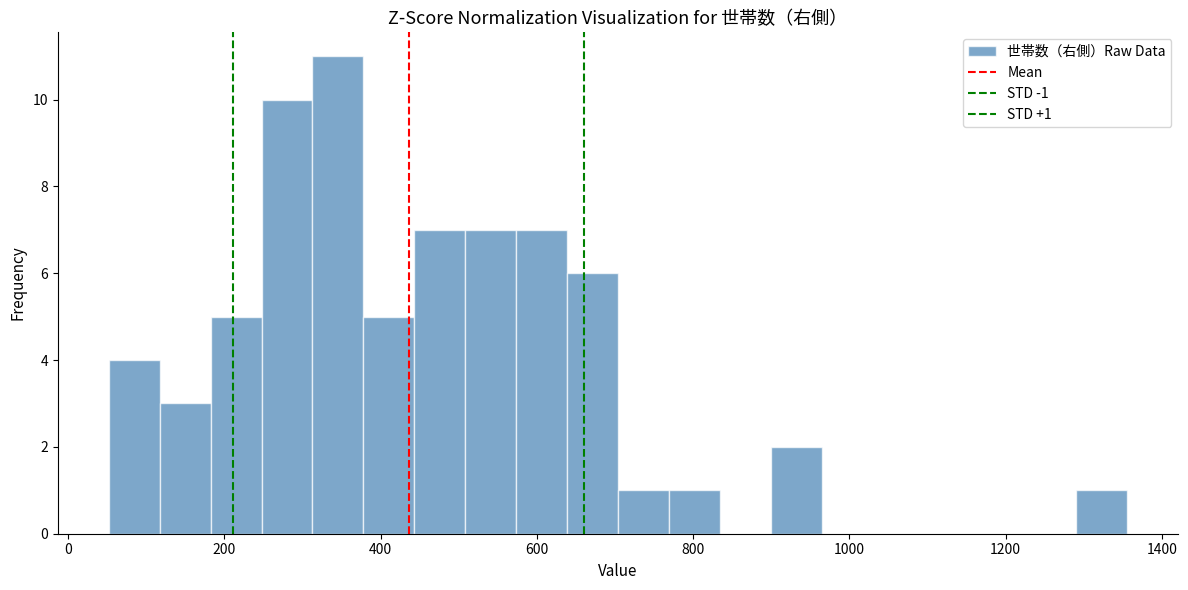

Read against the x-axis, roughly where is the centre of the tallest bar?

340